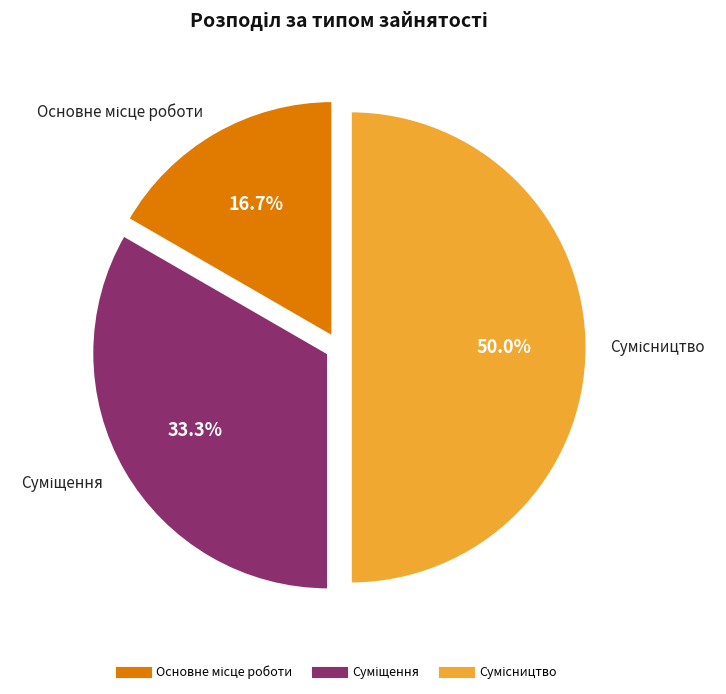

How much of the chart is everything except Основне місце роботи?

83.3%